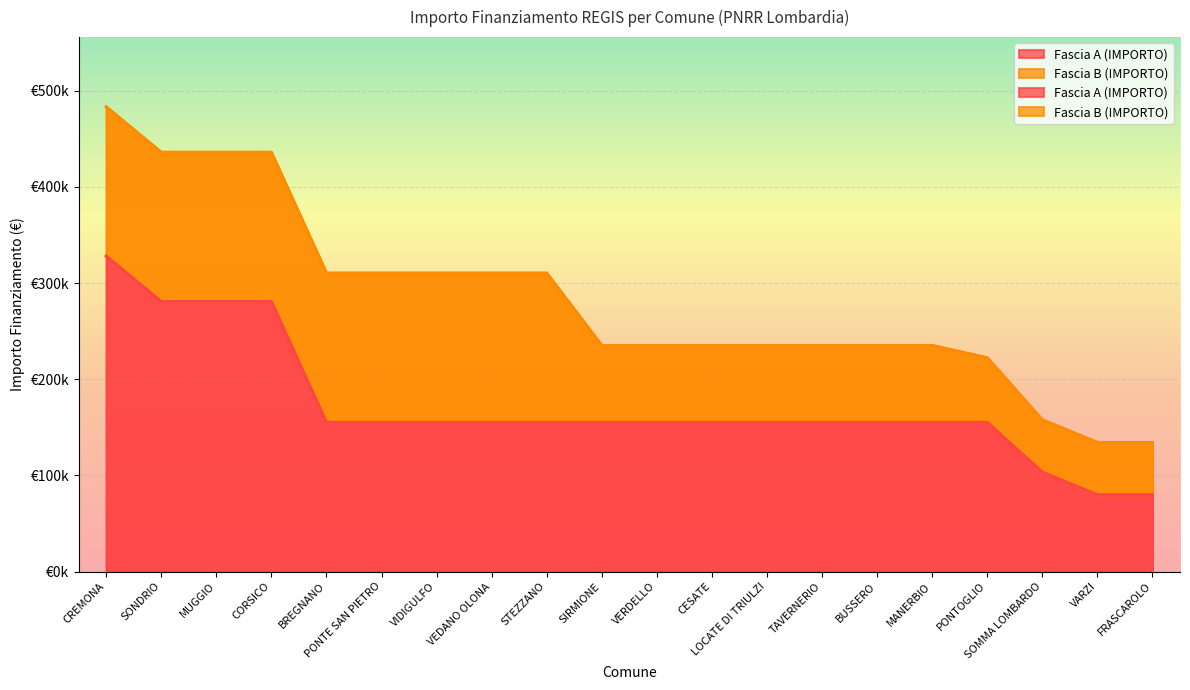

What is the sum of the values at VARZI and STEZZANO?

235156